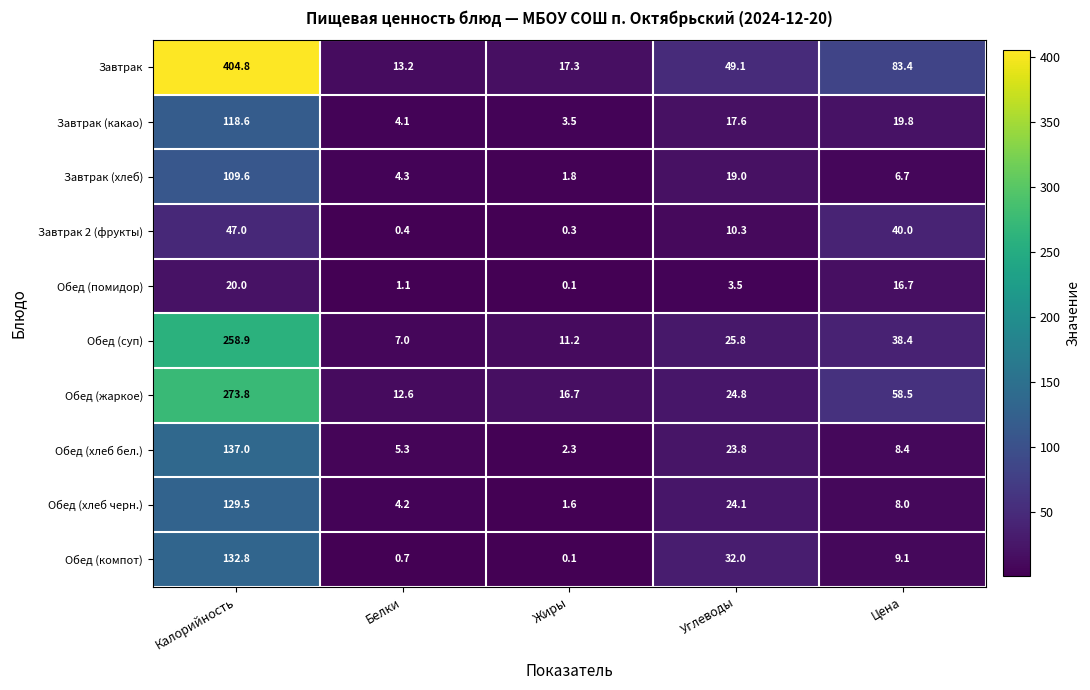

Rank the categories by Обед (компот) value from highest to lowest.

Калорийность, Углеводы, Цена, Белки, Жиры